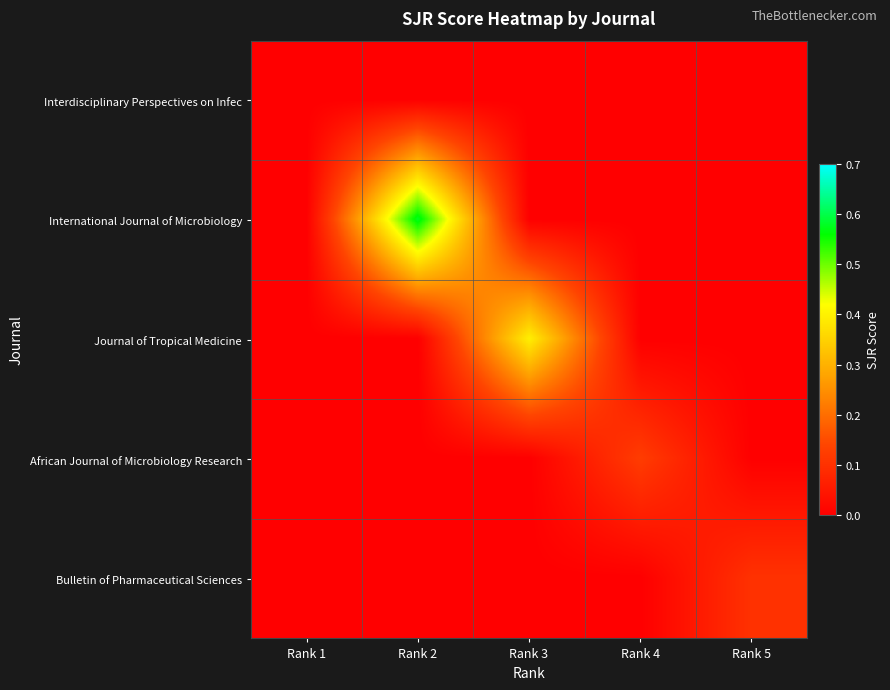

List the series in order of their peak value, highest first.

International Journal of Microbiology, Journal of Tropical Medicine, African Journal of Microbiology Research, Bulletin of Pharmaceutical Sciences, Interdisciplinary Perspectives on Infec